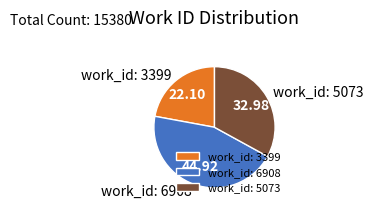

The work_id: 3399 slice represents 22% of the pie. True or false?

True